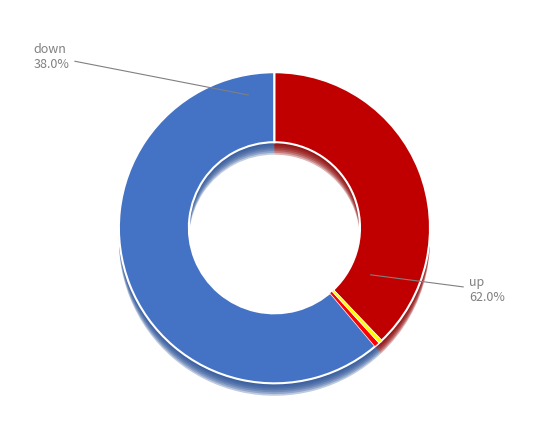

Count the number of slices in the pie.

2